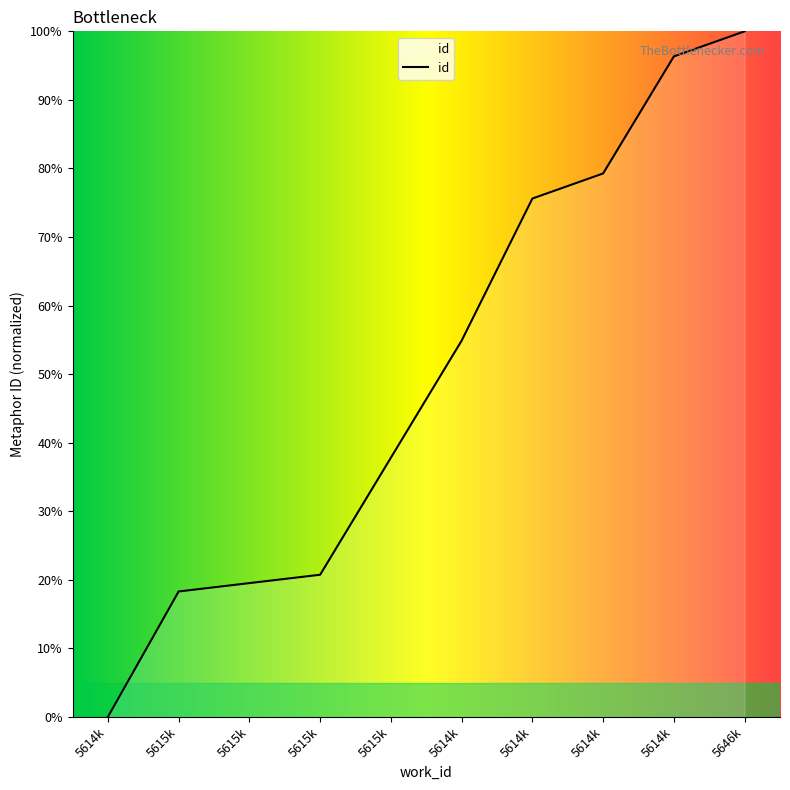

Rank the categories by value from lowest to highest.

5614k, 5615k, 5615k, 5615k, 5615k, 5614k, 5614k, 5614k, 5614k, 5646k